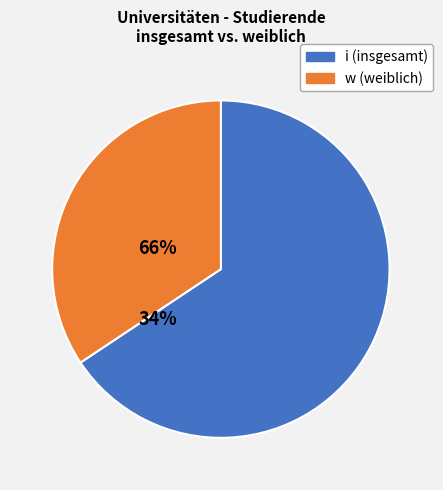

Is i (insgesamt) the majority of the pie?

Yes